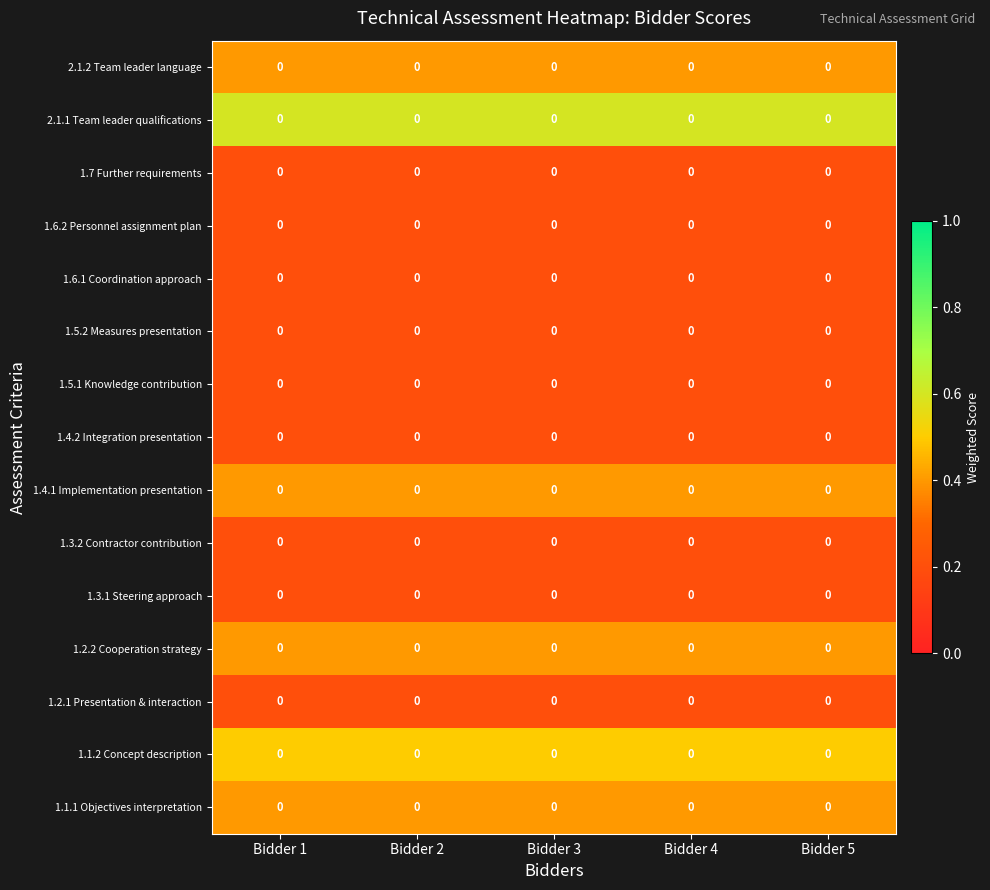

Which series changed the most between Bidder 2 and Bidder 3?

1.1.1 Objectives interpretation